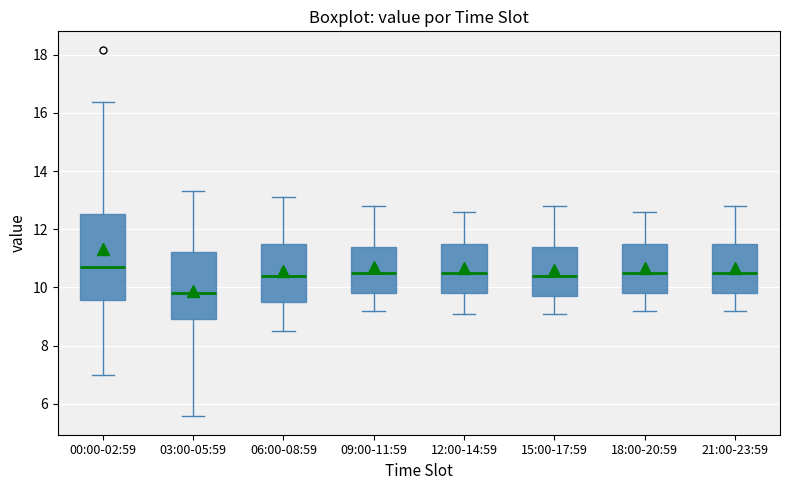

Which box is the tallest, from its lower edge to its upper edge?

00:00-02:59